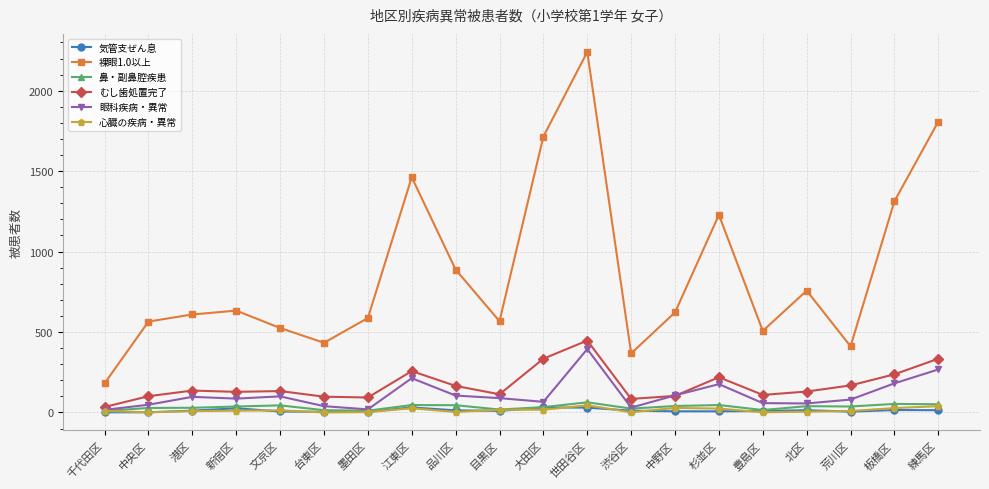

Is the value of 眼科疾病・異常 at 板橋区 greater than the value of 心臓の疾病・異常 at 中野区?

Yes